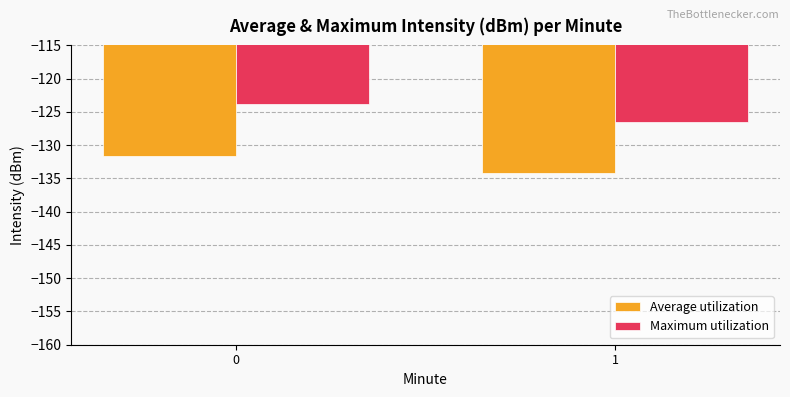

Are the bars grouped side by side (vs. stacked)?

Yes